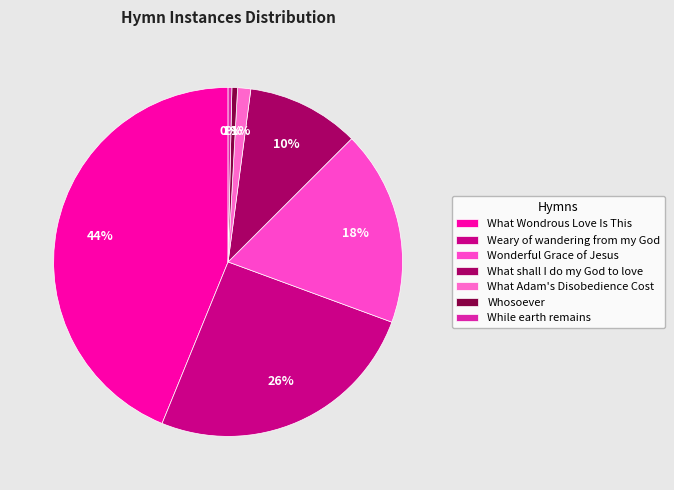

How many segments does this pie chart have?

7